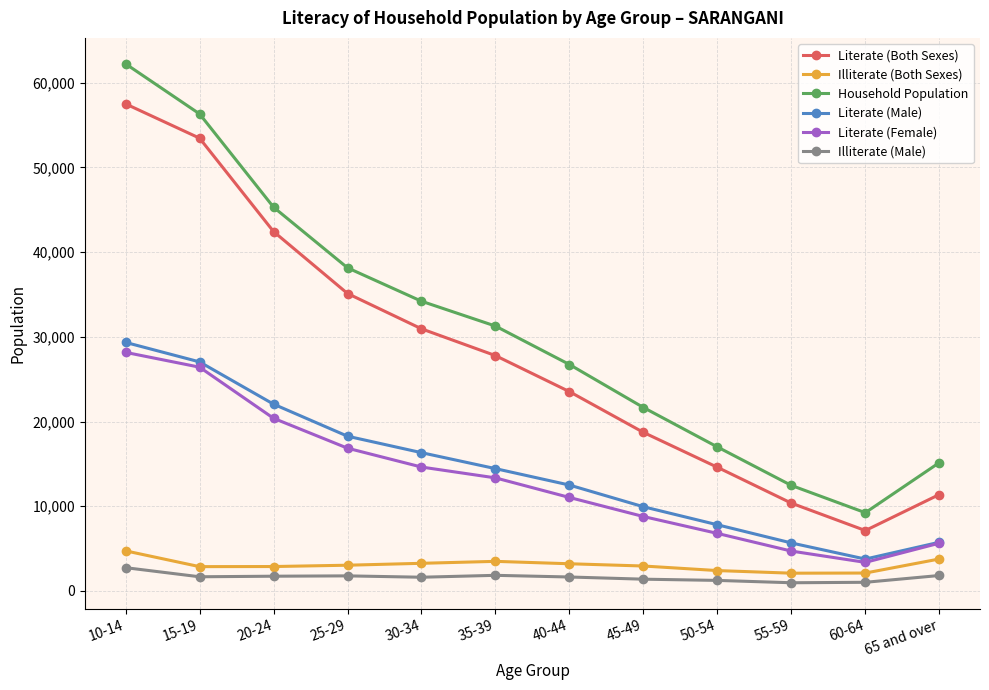

At which category is the sum across all series the highest?

10-14